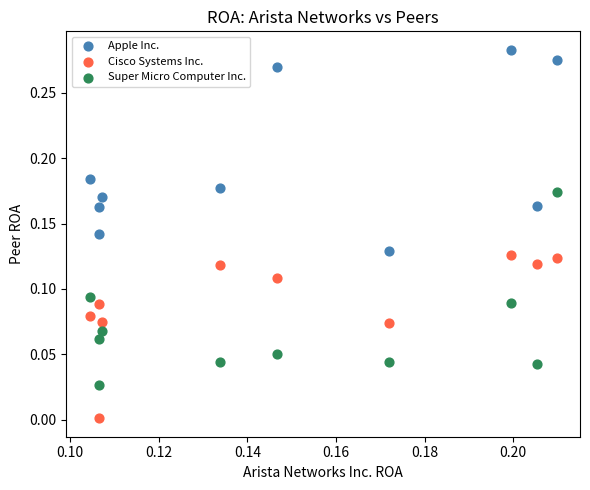

Which series contains the highest Y value?

Apple Inc.